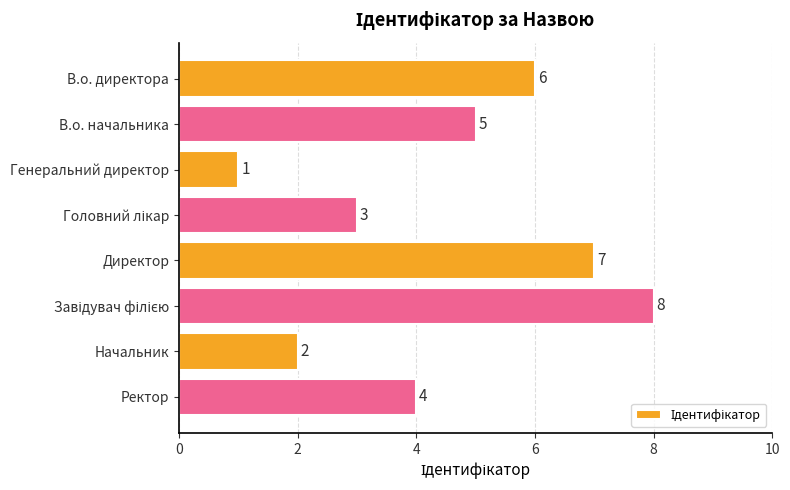

What is the value of the 1st bar from the top?

6